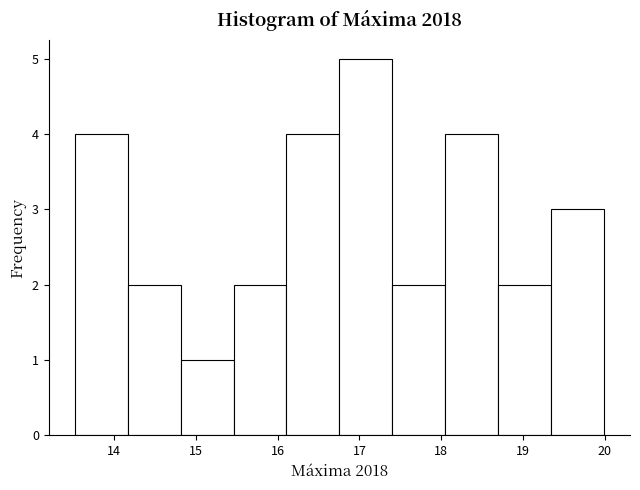

What is the height of the bar covering 15.5 to 16.1 on the x-axis? Neither the bar edges nor the heights are printed on the chart, so give them approximately, as read against the axes.

2